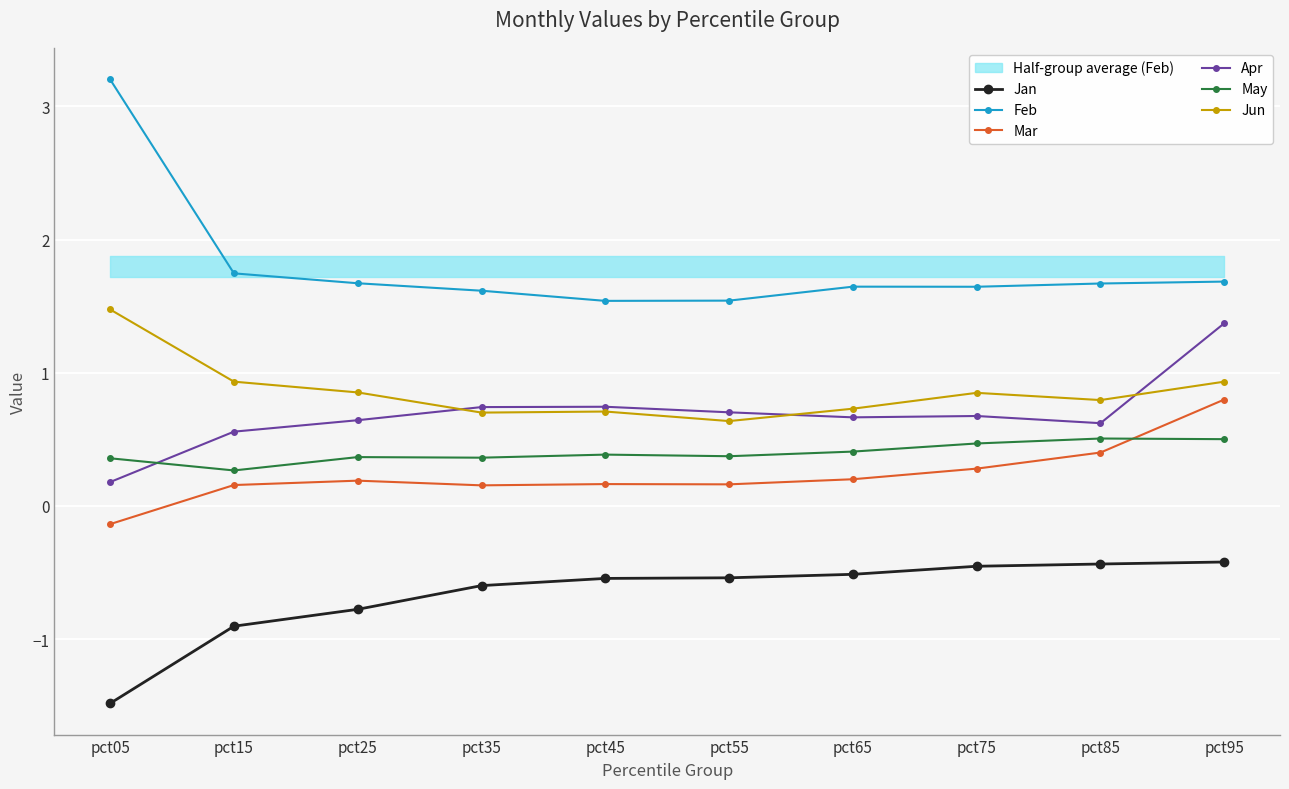

Is the value of May at pct25 greater than the value of Apr at pct05?

Yes